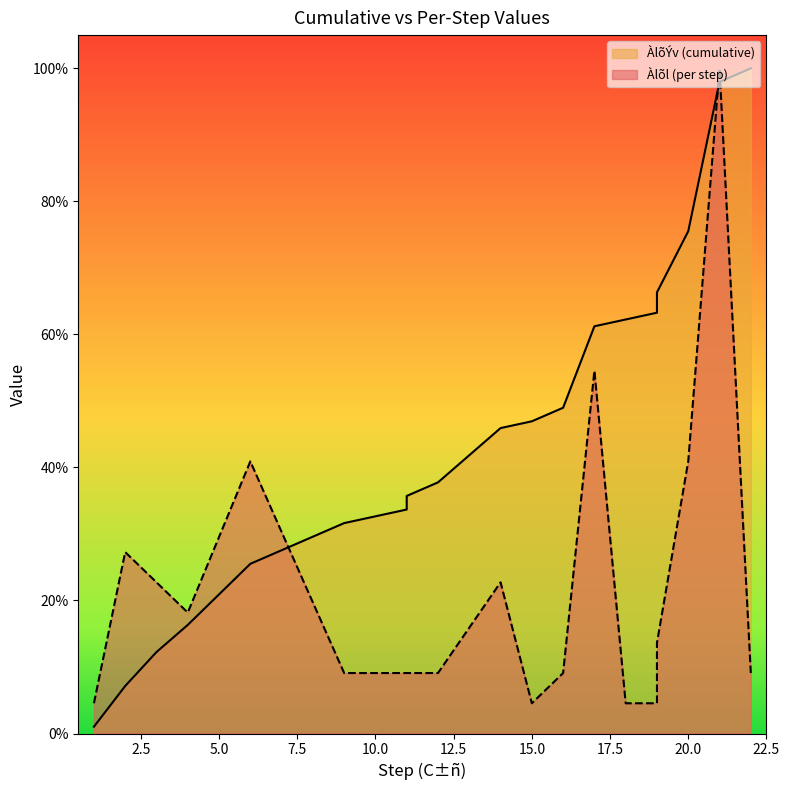

Which series has the largest range (max minus min)?

ÀlõÝv